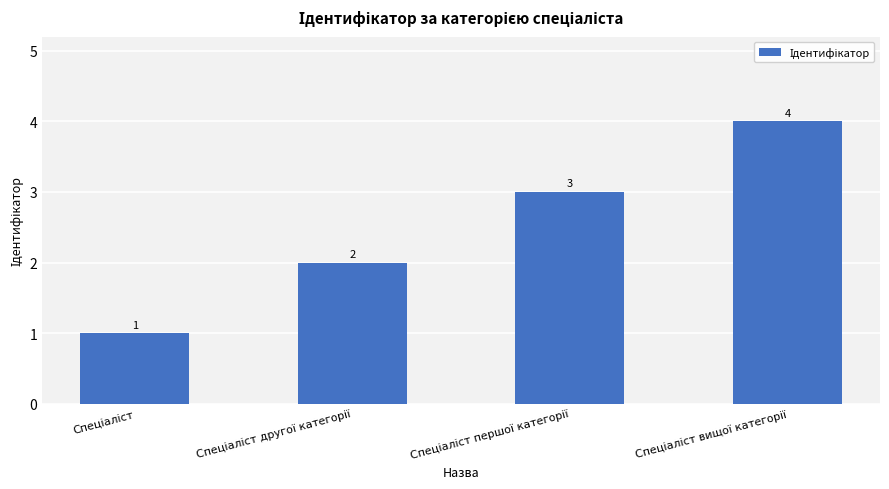

What is the difference between the maximum and minimum values?

3